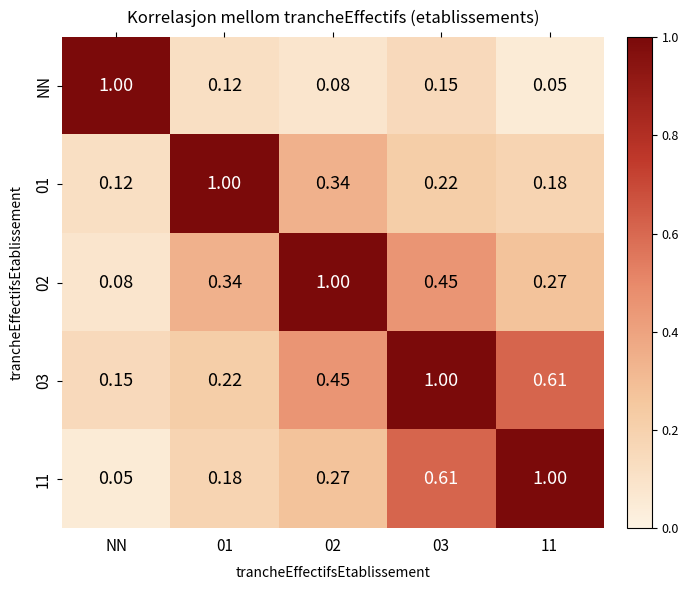

Where is 01 nearest to the value 0?

NN